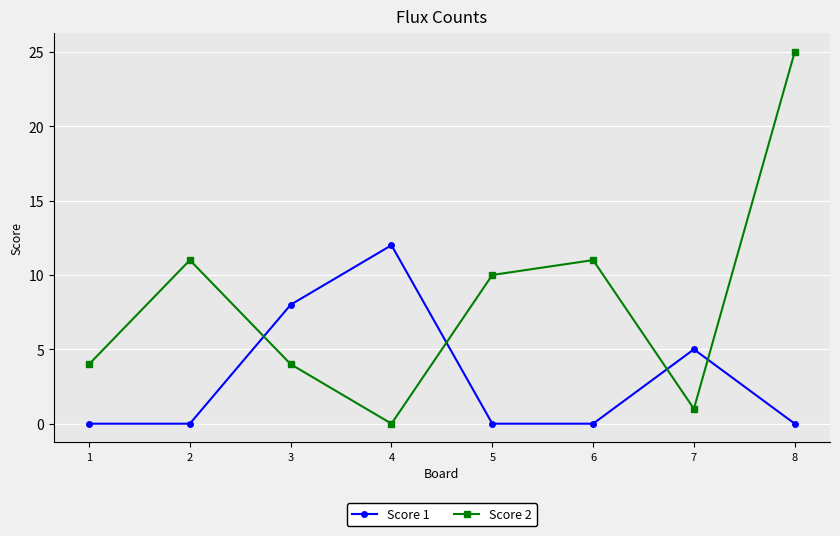

Which category has the highest value in the Score 1 series?

4